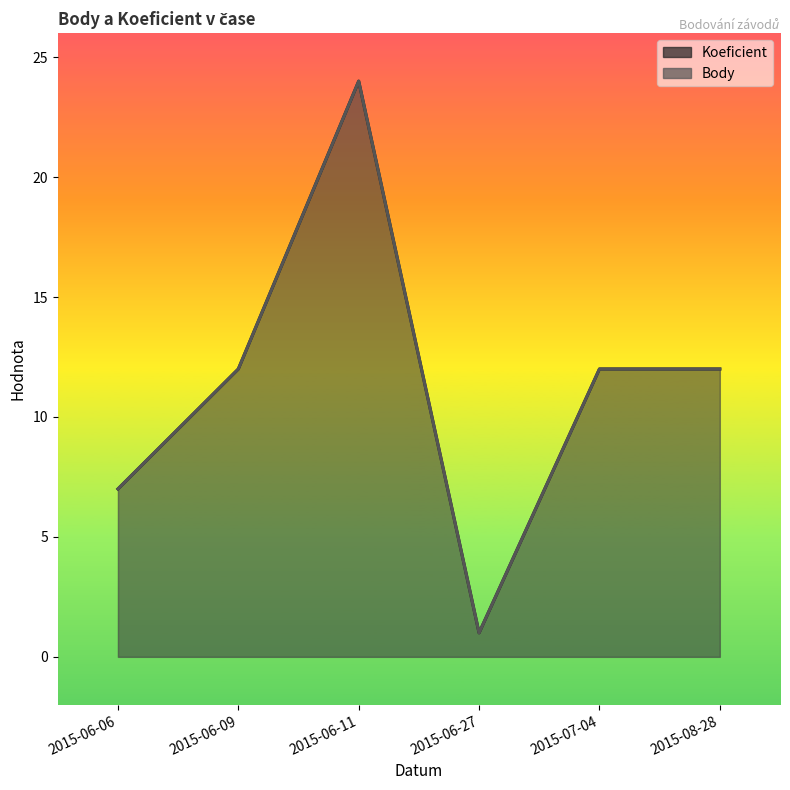

At which category does the chart reach its minimum across all series?

2015-06-27